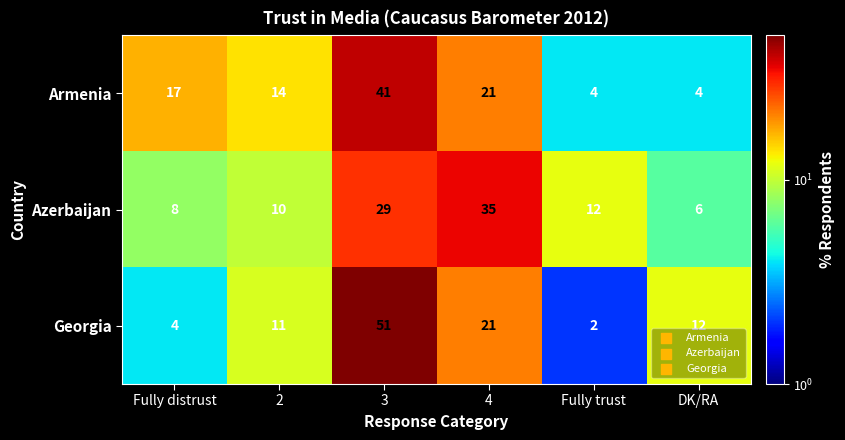

True or false: Georgia has a value of 51 at 3.

True